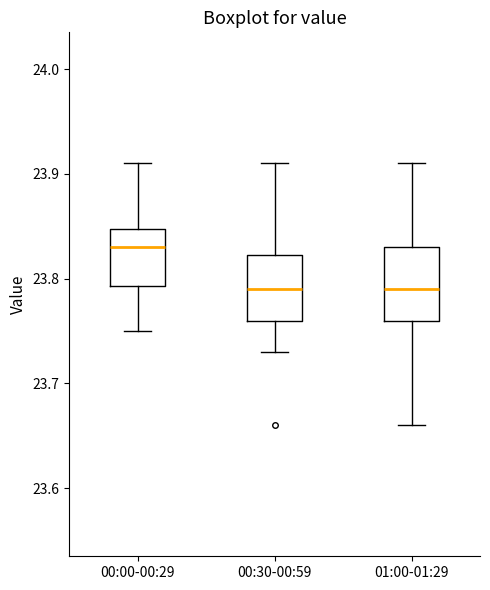

Where is the upper edge of the box for 01:00-01:29 on the y-axis? The values are not printed on the chart, so give them approximately, as read against the axis.

23.83